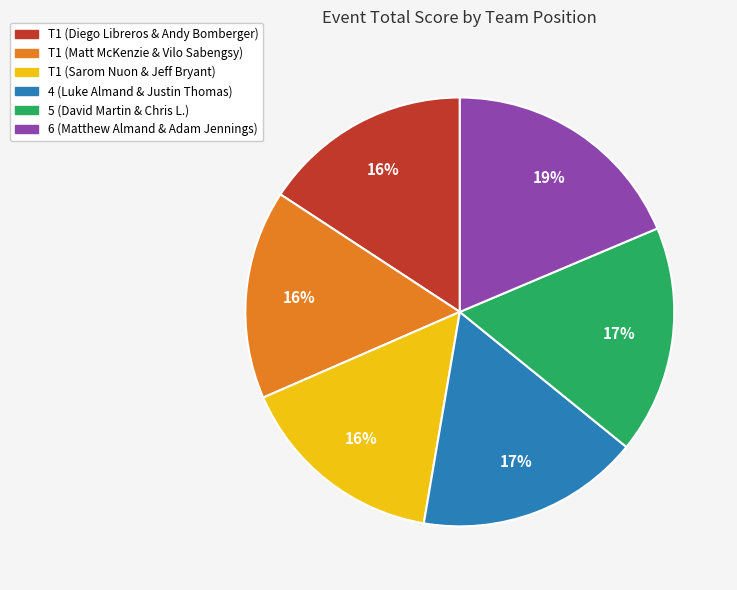

Do T1 (Diego Libreros & Andy Bomberger) and 4 (Luke Almand & Justin Thomas) together represent more than half of the pie?

No